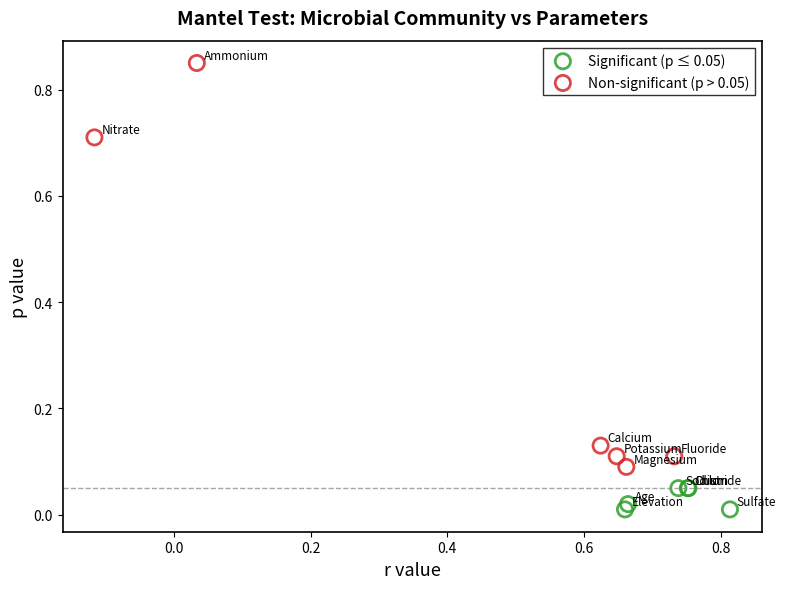

Which series reaches the maximum Y coordinate?

Non-significant (p > 0.05)